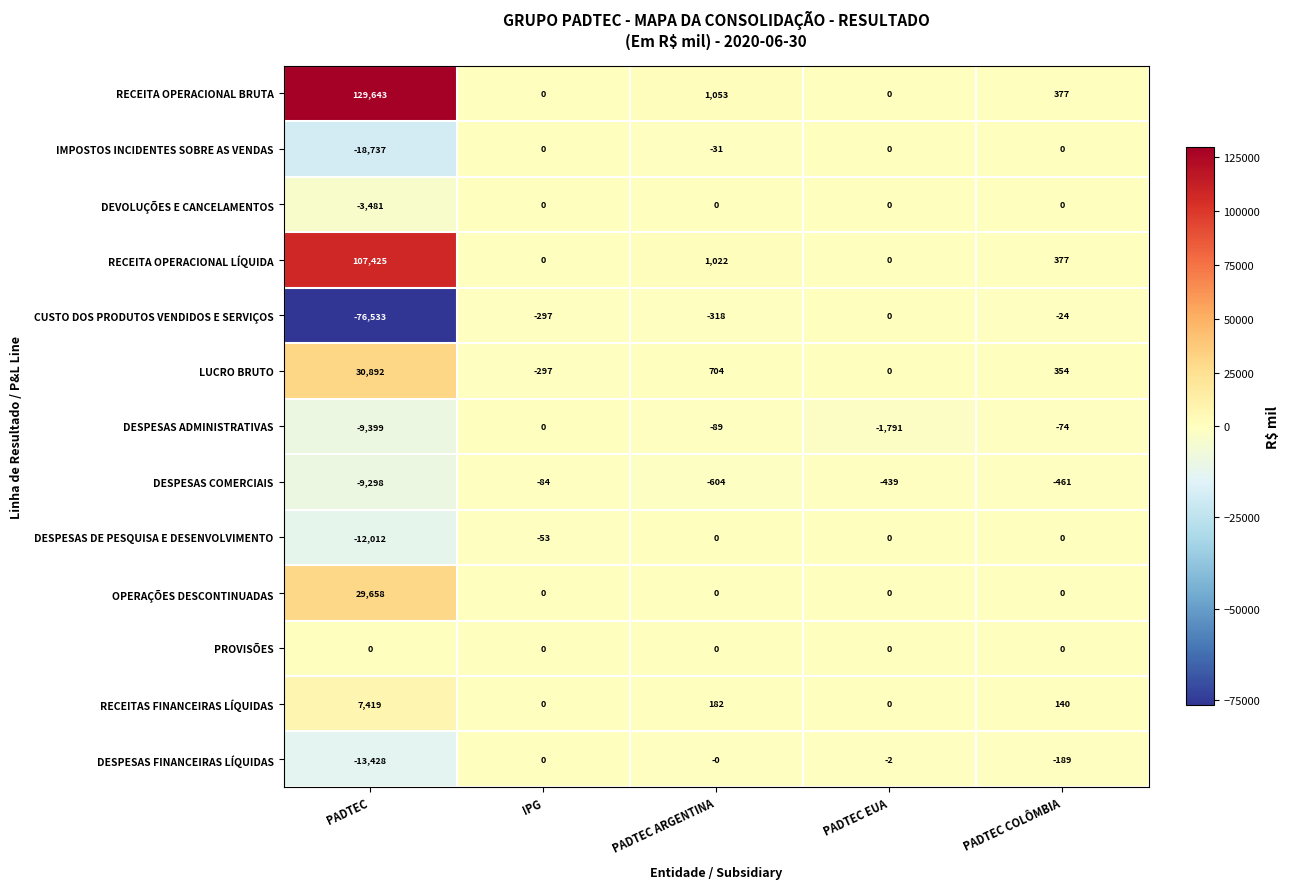

At how many categories does at least one series exceed 114398?

1